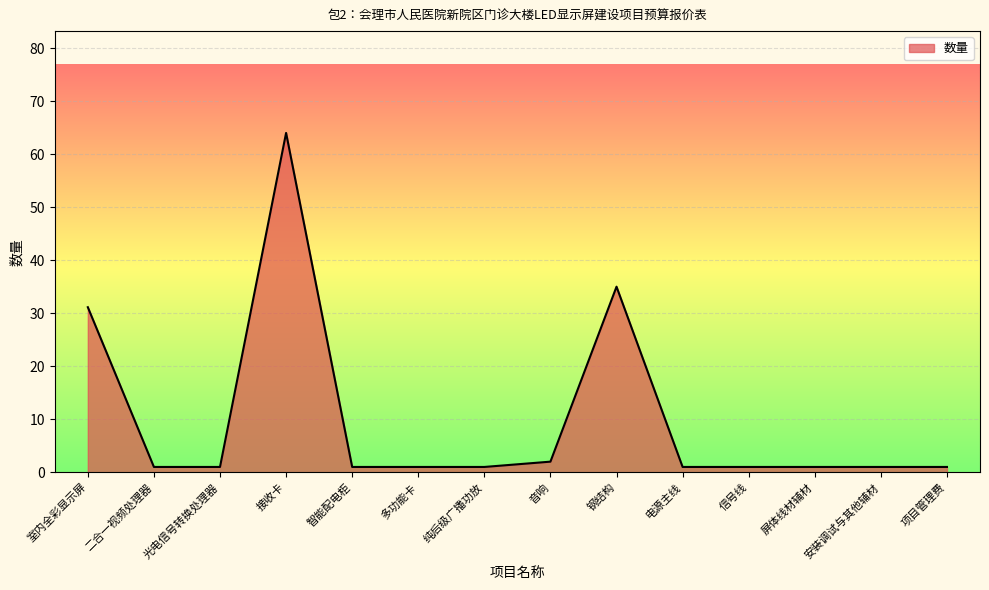

Which category has the highest value across all series?

接收卡